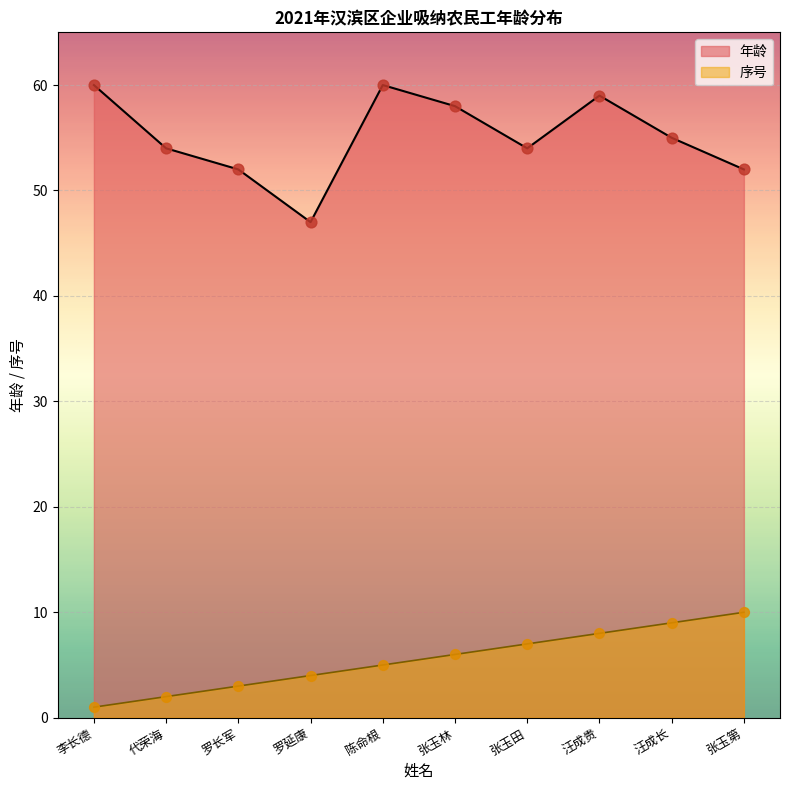

At how many categories does at least one series exceed 43?

10